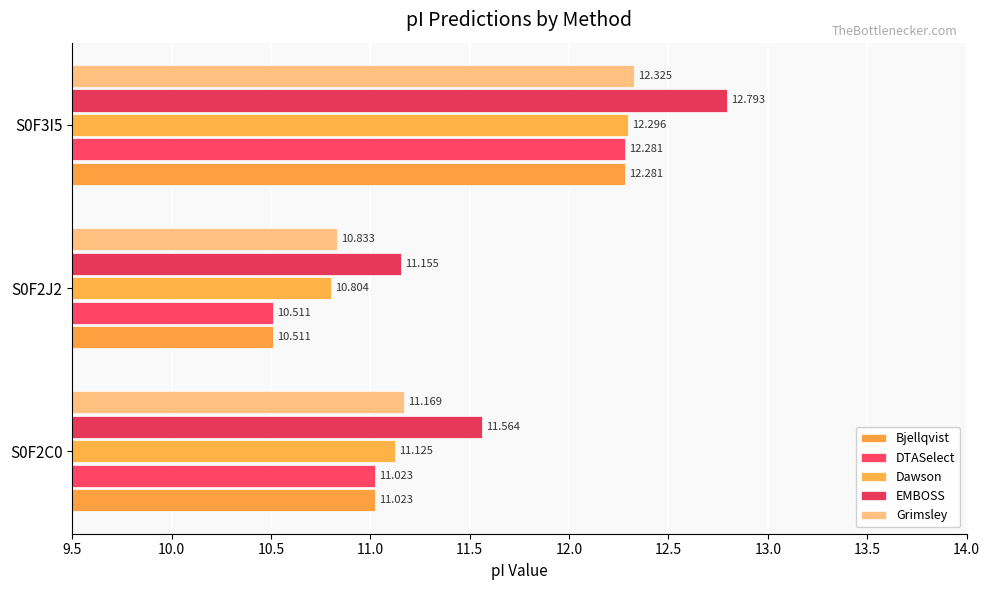

How many data points in Bjellqvist are less than 11?

1